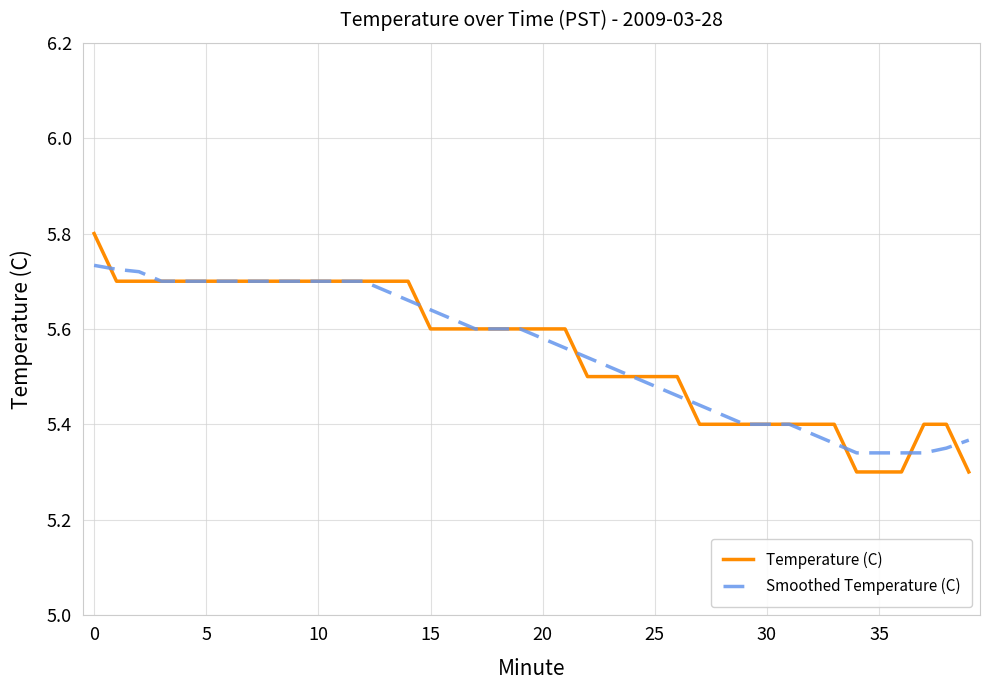

Rank the series by their maximum value, from lowest to highest.

Smoothed Temperature (C), Temperature (C)